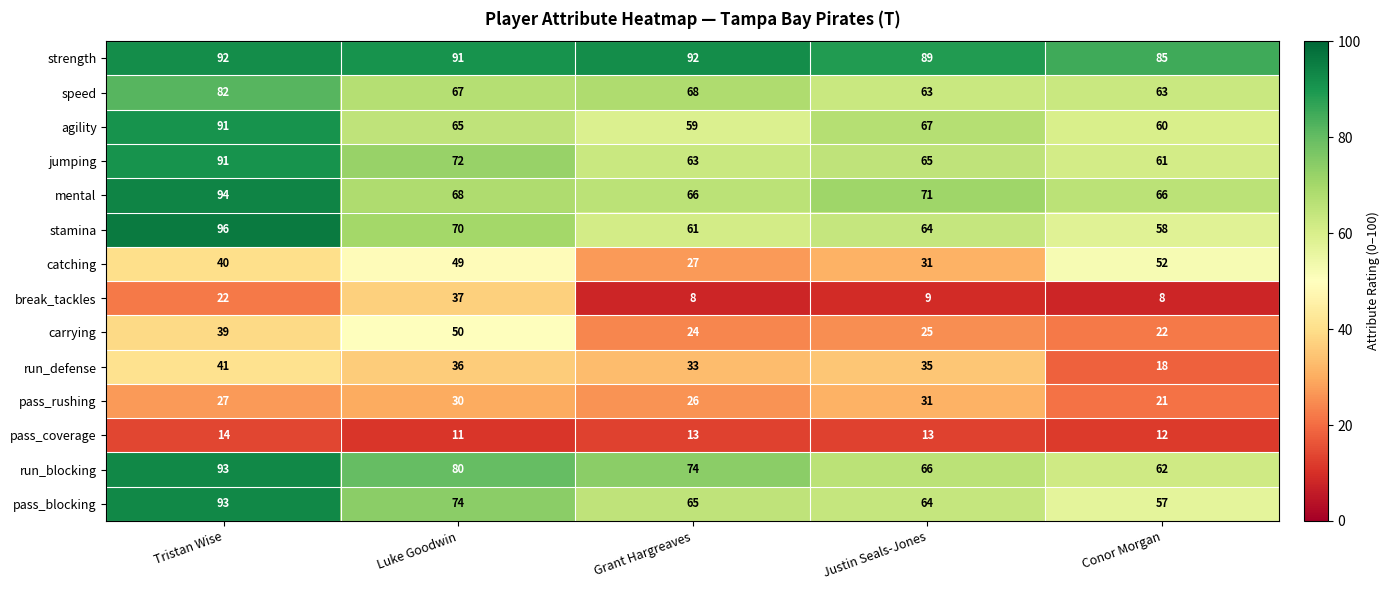

Rank the series at Grant Hargreaves from highest to lowest value.

strength, run_blocking, speed, mental, pass_blocking, jumping, stamina, agility, run_defense, catching, pass_rushing, carrying, pass_coverage, break_tackles